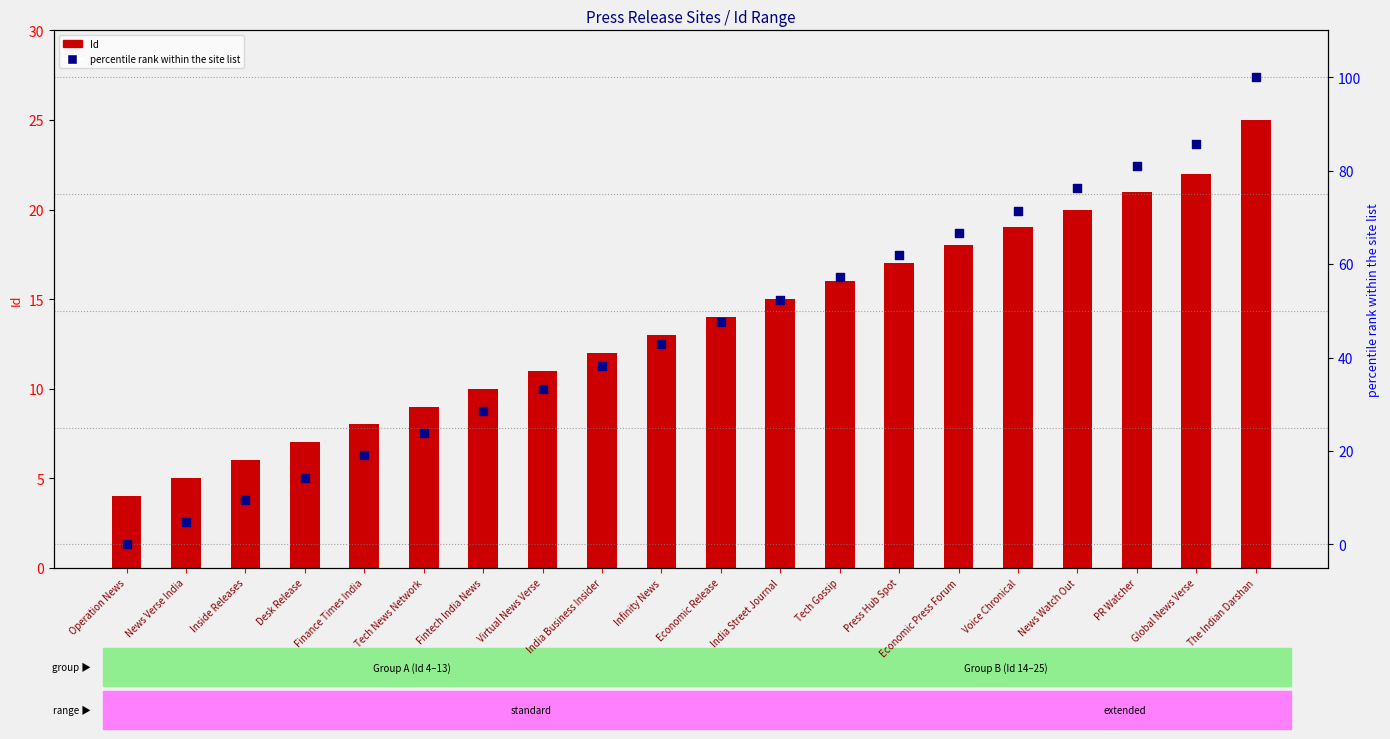

What is the total value across all series at Operation News?

4.0